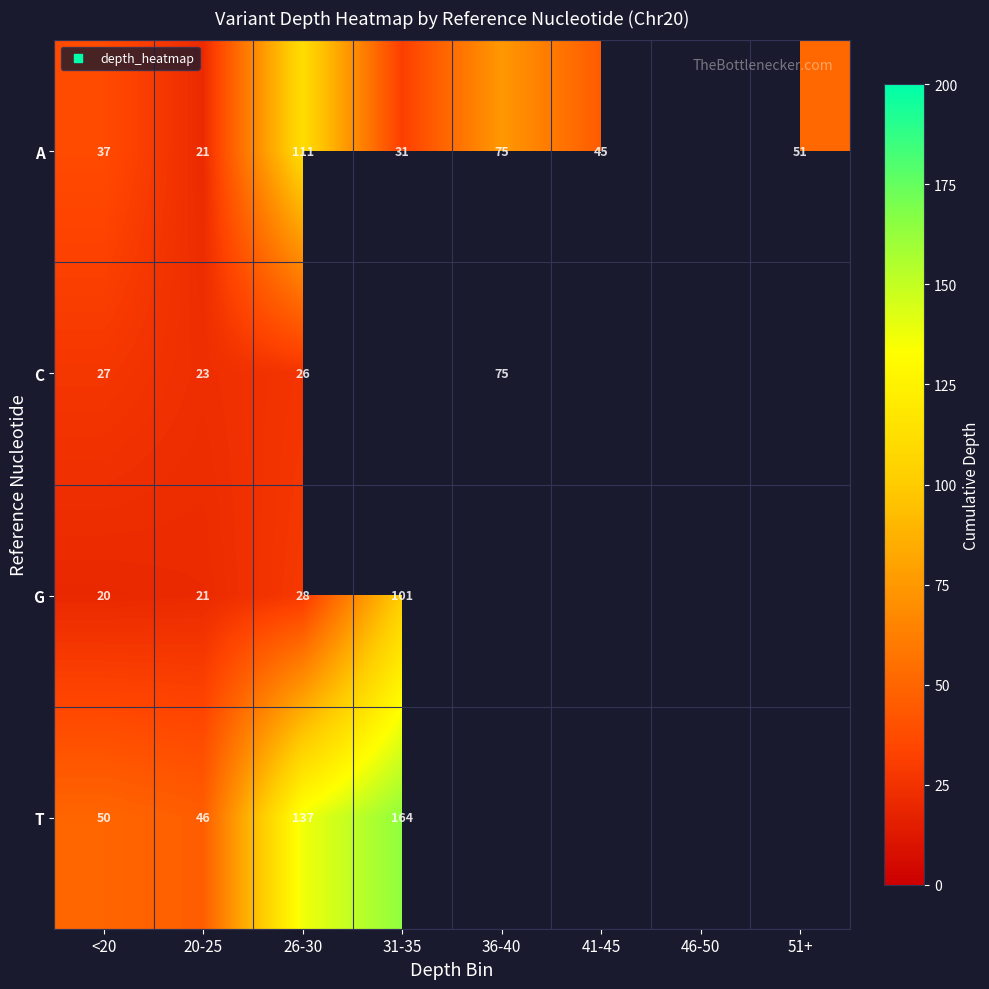

Is it true that C equals 13 at 20-25?

False